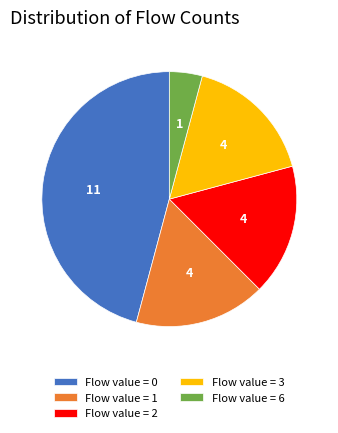

Do Flow value = 2 and Flow value = 0 together represent more than half of the pie?

Yes